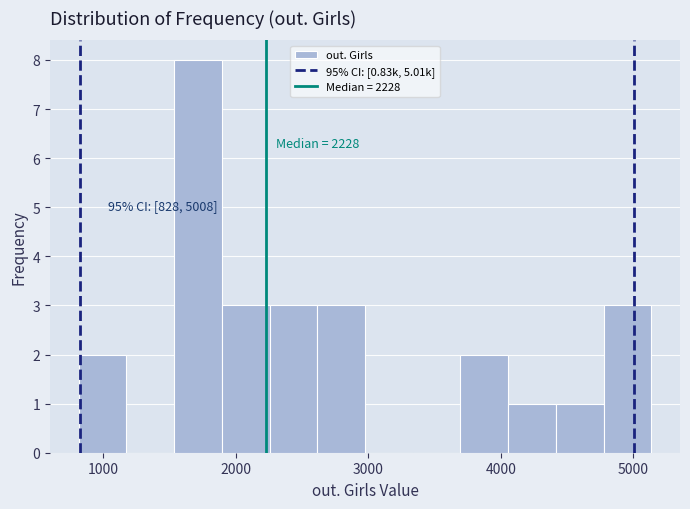

Read against the x-axis, roughly where is the centre of the tallest bar?

1700